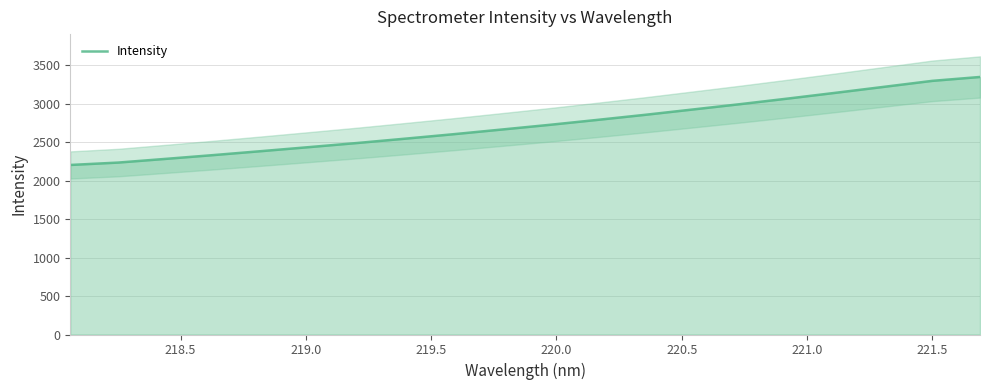

What is the minimum value for Intensity?

2204.0